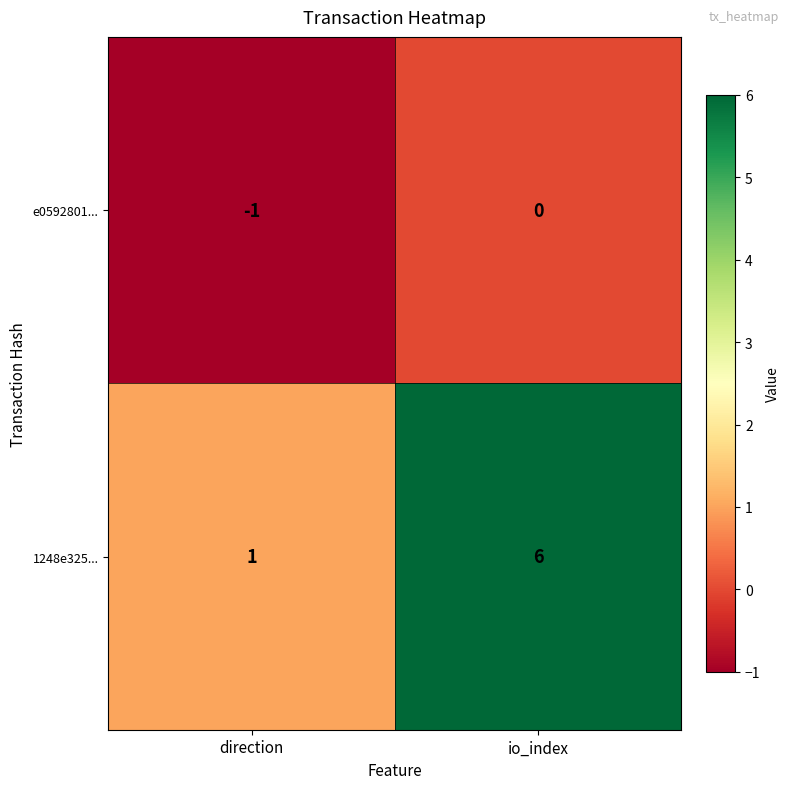

What is the sum of all 1248e325... values?

7